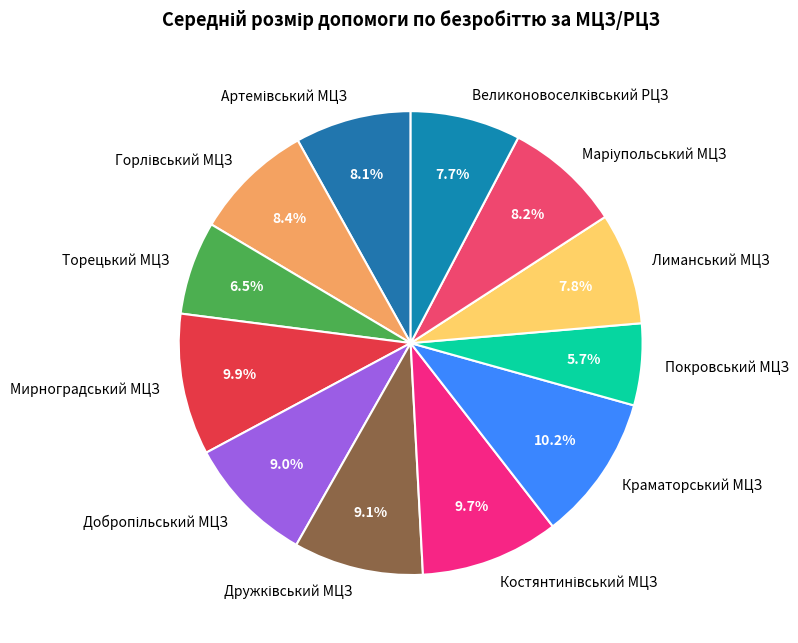

True or false: Торецький МЦЗ accounts for 18% of the total.

False